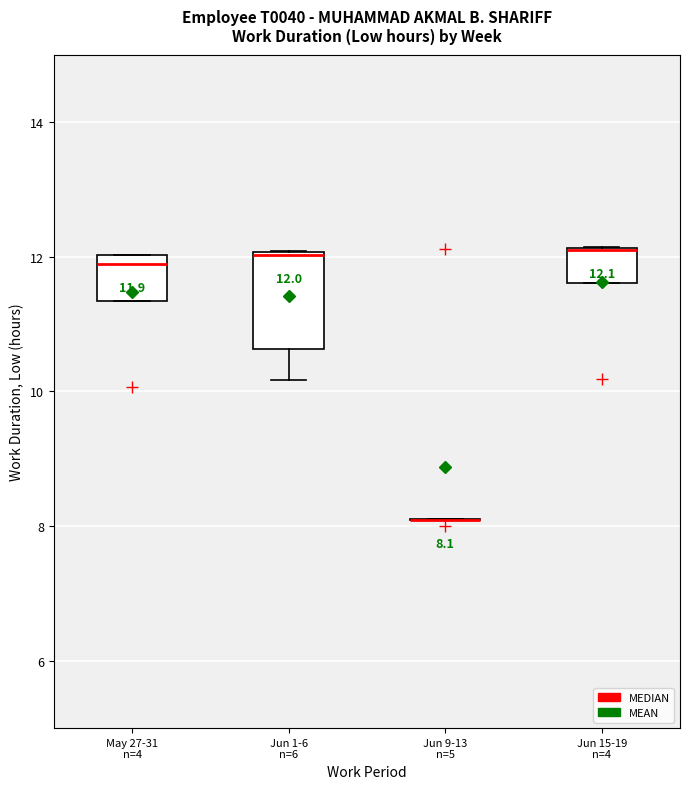

Comparing the boxes themselves (not the whiskers), which one is the tallest?

Jun 1-6 n=6